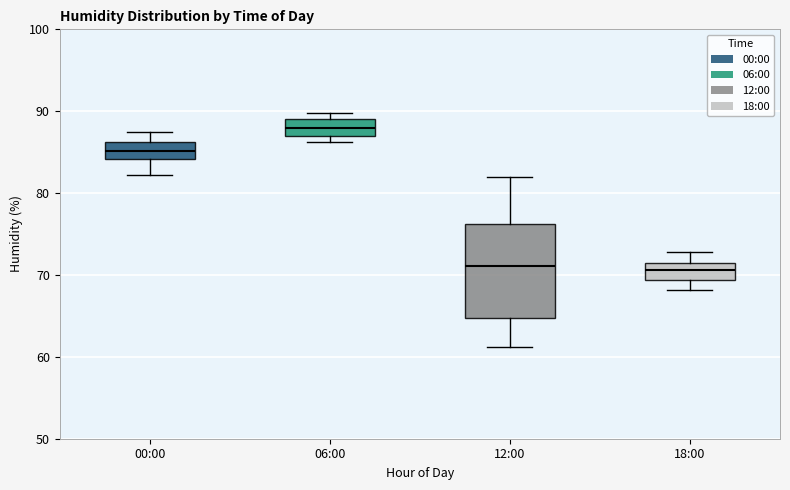

Reading left to right, transcribe this box plot: for each box, give where its median line is, the range the box spans, and where its two whiskers end, as read against the y-axis. The values are not printed on the chart, so give them approximately, as read against the axis.

00:00: median 85, box 84 to 86, whiskers 82 to 88
06:00: median 88, box 87 to 89, whiskers 86 to 90
12:00: median 71, box 65 to 76, whiskers 61 to 82
18:00: median 71 (inside the box), box 69 to 71, whiskers 68 to 73